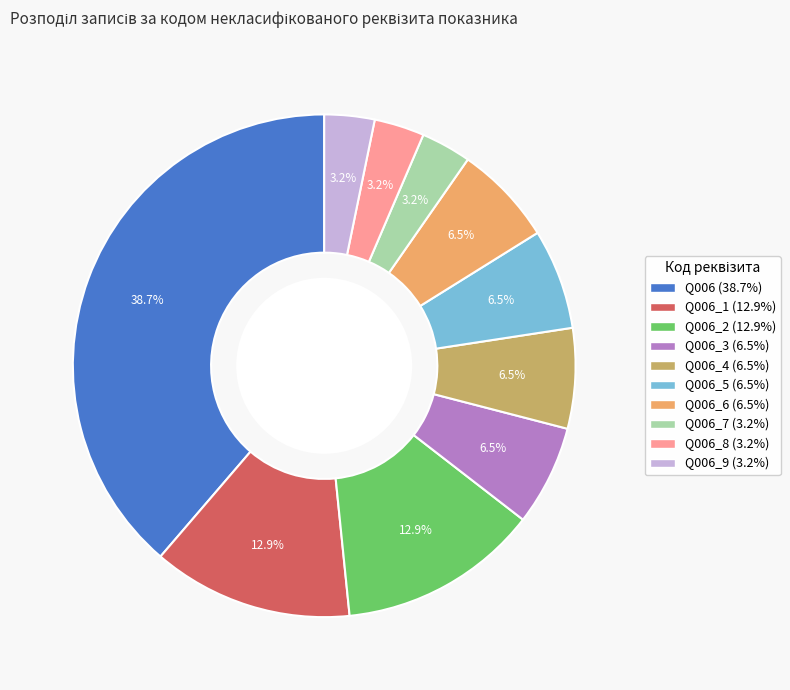

Count the number of slices in the pie.

10